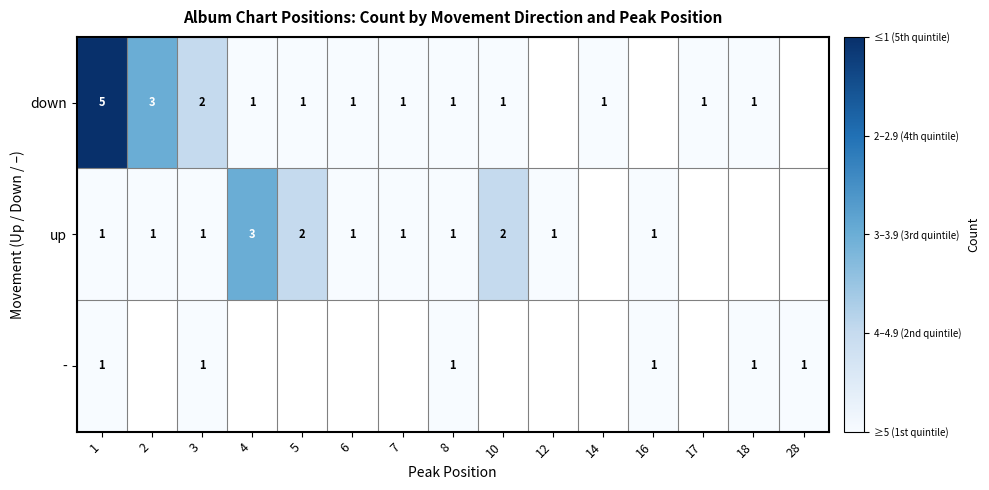

Is it true that up equals 0 at 6?

False